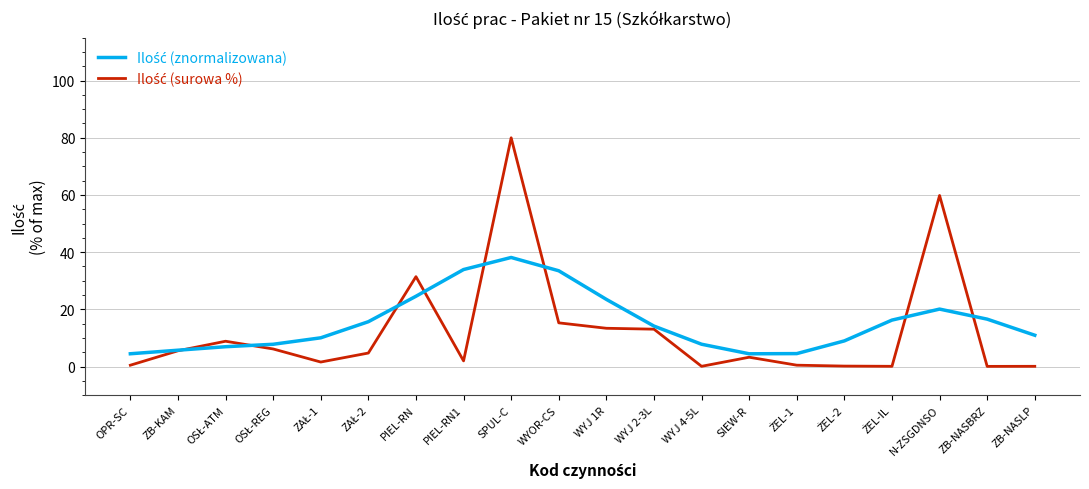

What is the greatest value displayed?

80.0